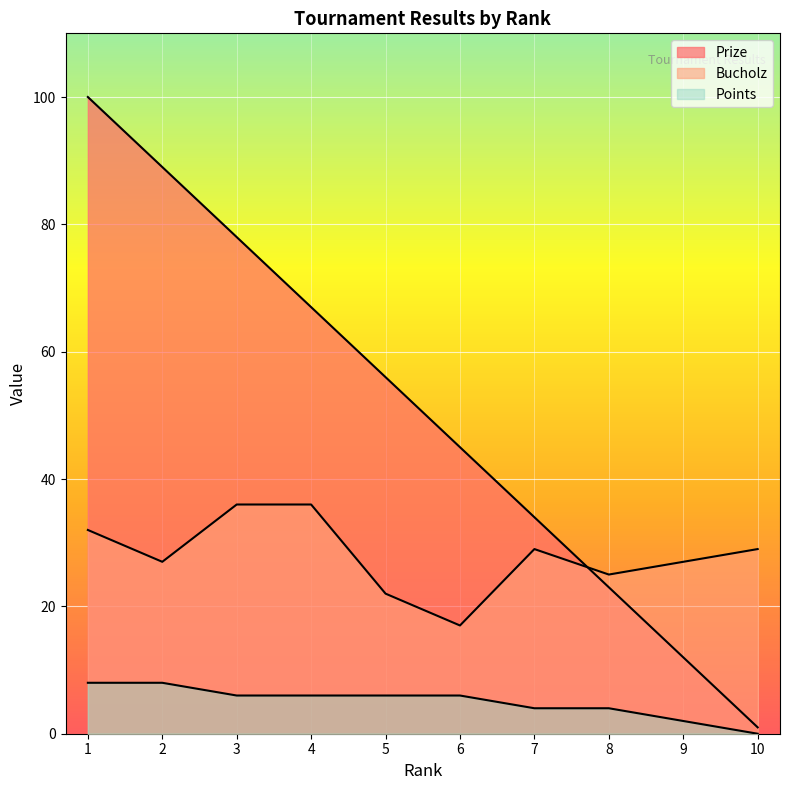

Where is Prize nearest to the value 50?

6